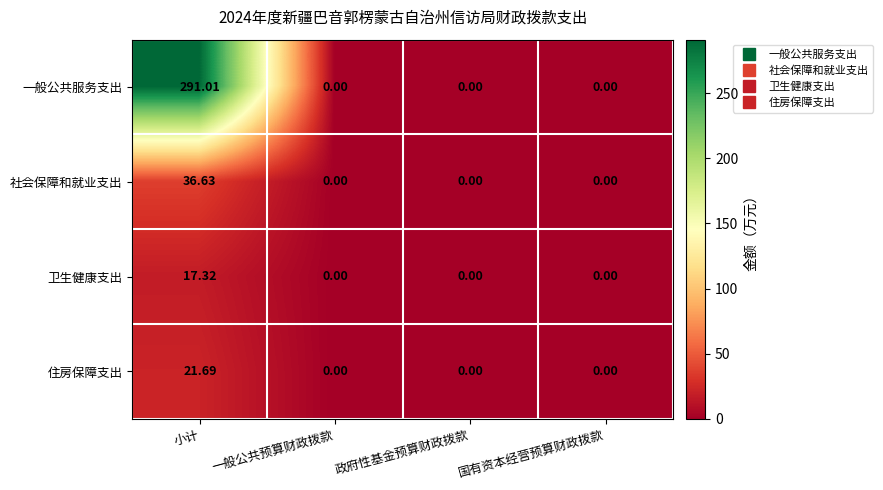

Is the value of 住房保障支出 at 小计 greater than the value of 卫生健康支出 at 国有资本经营预算财政拨款?

Yes